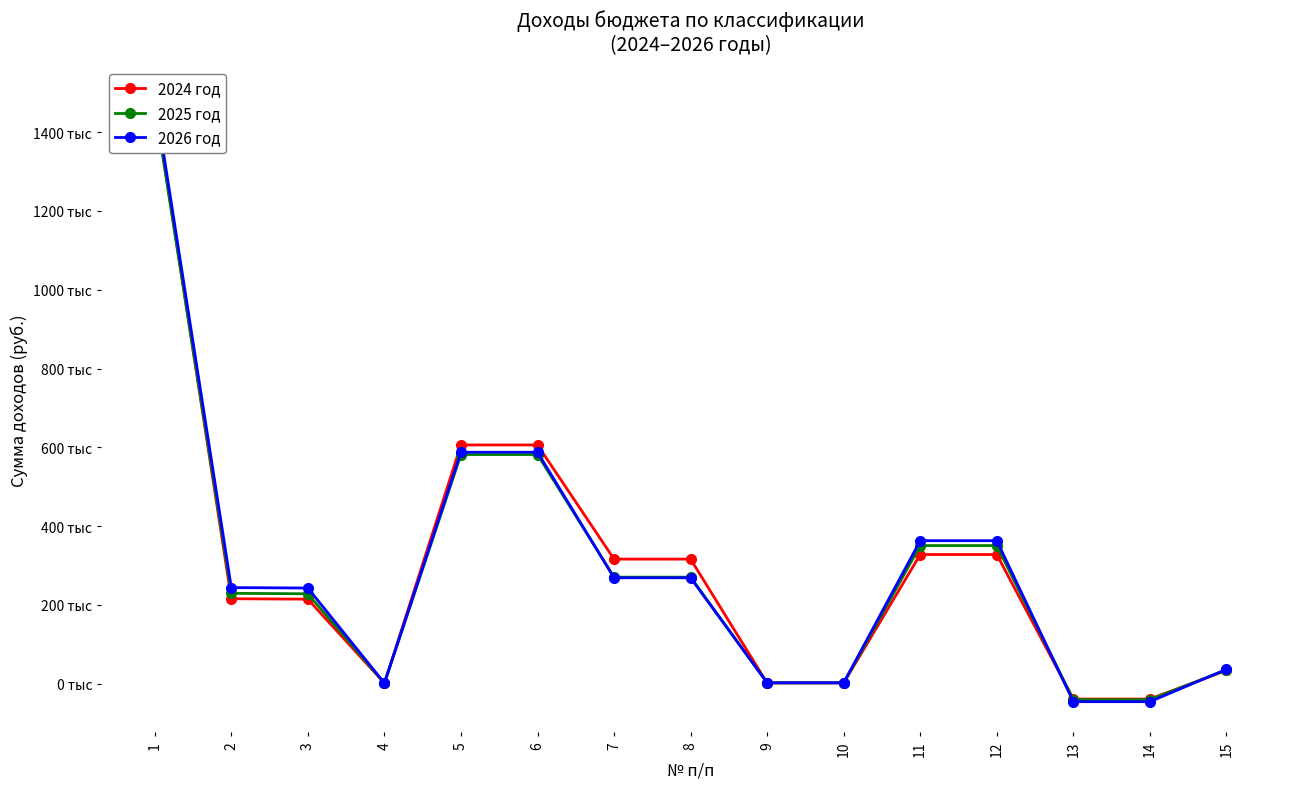

Reading left to right, what are all the values shown in this chart?

2024 год: 1=1477100	2=215400	3=214300	4=1100	5=605900	6=605900	7=316000	8=316000	9=1500	10=1500	11=327700	12=327700	13=-39300	14=-39300	15=33400
2025 год: 1=1467800	2=229100	3=228000	4=1100	5=581500	6=581500	7=270200	8=270200	9=1900	10=1900	11=350400	12=350400	13=-41000	14=-41000	15=34700
2026 год: 1=1489700	2=243700	3=242600	4=1100	5=587400	6=587400	7=268600	8=268600	9=2000	10=2000	11=362800	12=362800	13=-46000	14=-46000	15=36100